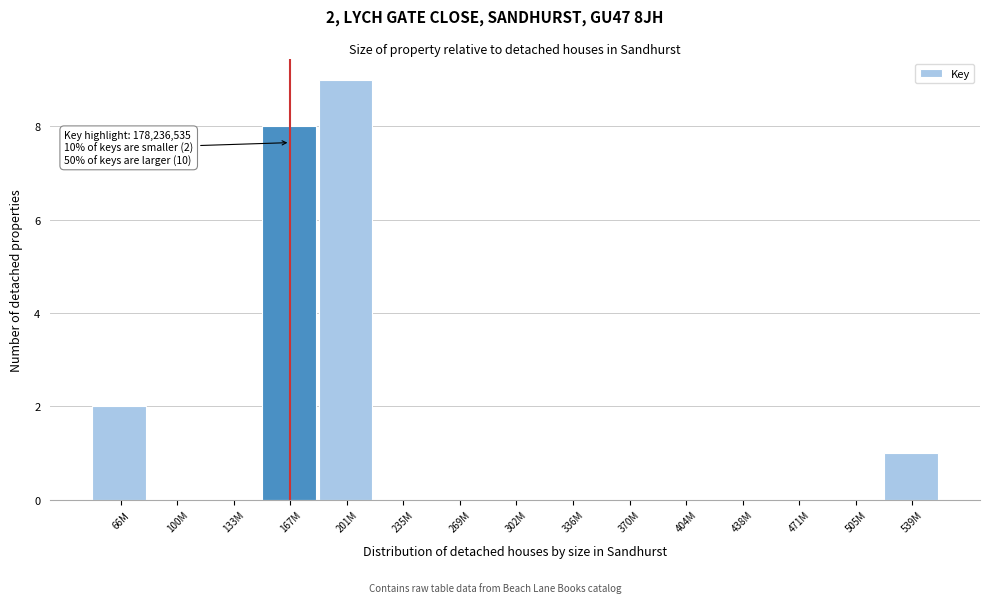

Reading left to right, extract all data points from this chart.

66M=2	100M=0	133M=0	167M=8	201M=9	235M=0	269M=0	302M=0	336M=0	370M=0	404M=0	438M=0	471M=0	505M=0	539M=1